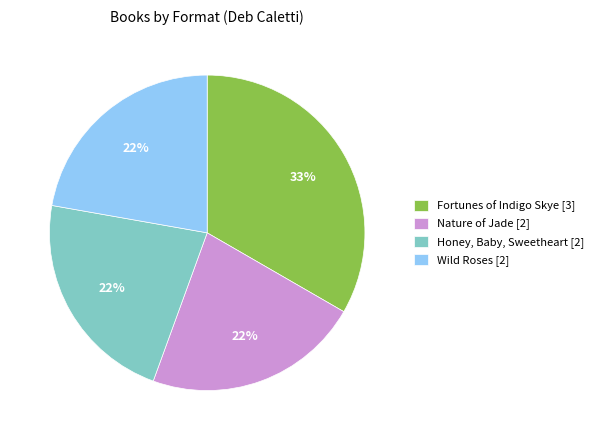

To the nearest percent, what is the difference between the Fortunes of Indigo Skye [3] and Honey, Baby, Sweetheart [2] slice percentages?

11%